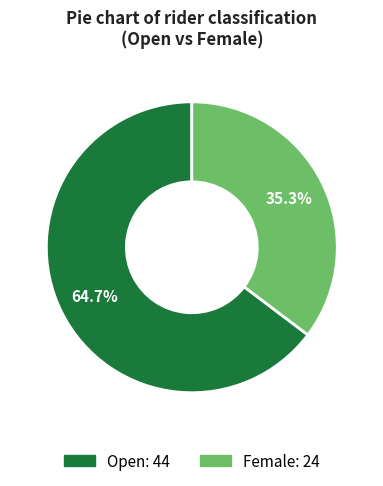

How many slices are in this pie chart?

2